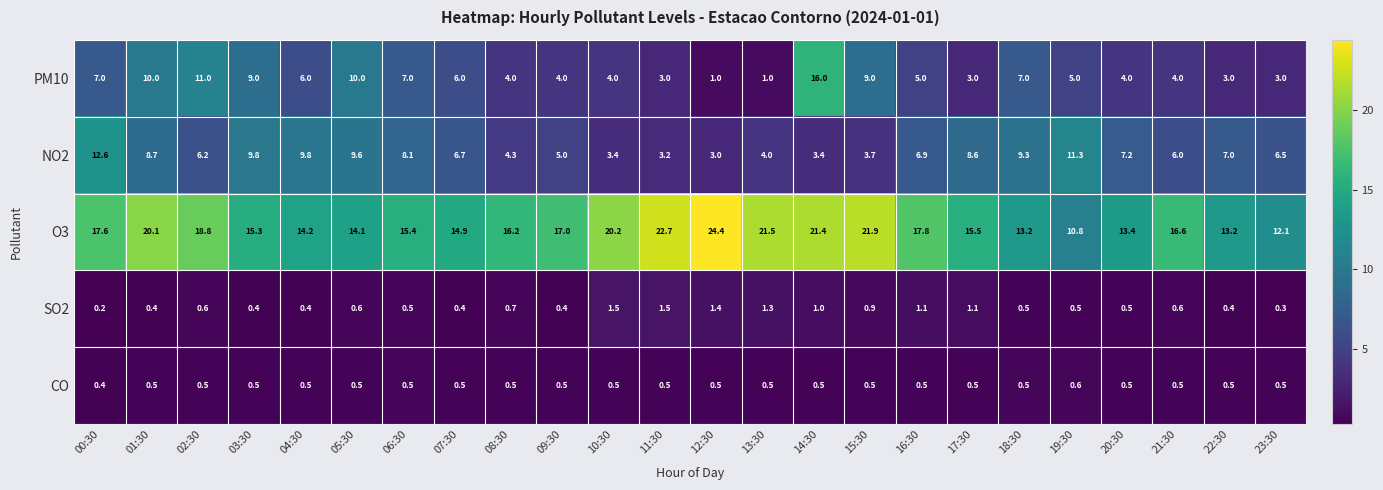

What is the difference between the second highest and second lowest values in the SO2 series?

1.2